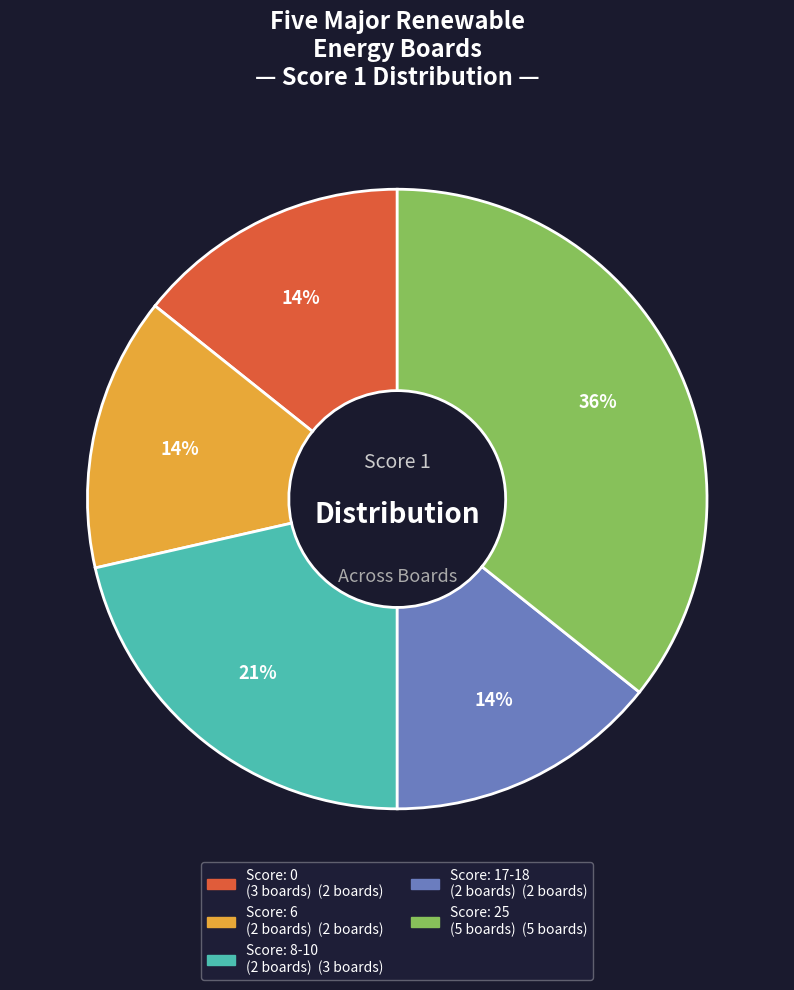

How many slices are in this pie chart?

5